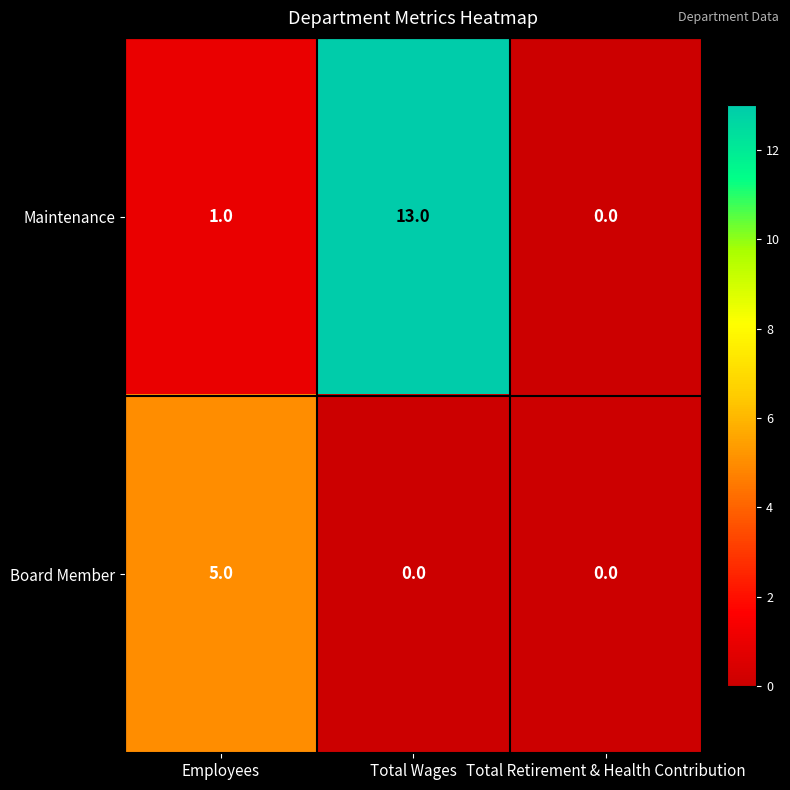

Reading left to right, list all the values displayed in this chart.

Maintenance: Employees=1	Total Wages=13	Total Retirement & Health Contribution=0
Board Member: Employees=5	Total Wages=0	Total Retirement & Health Contribution=0